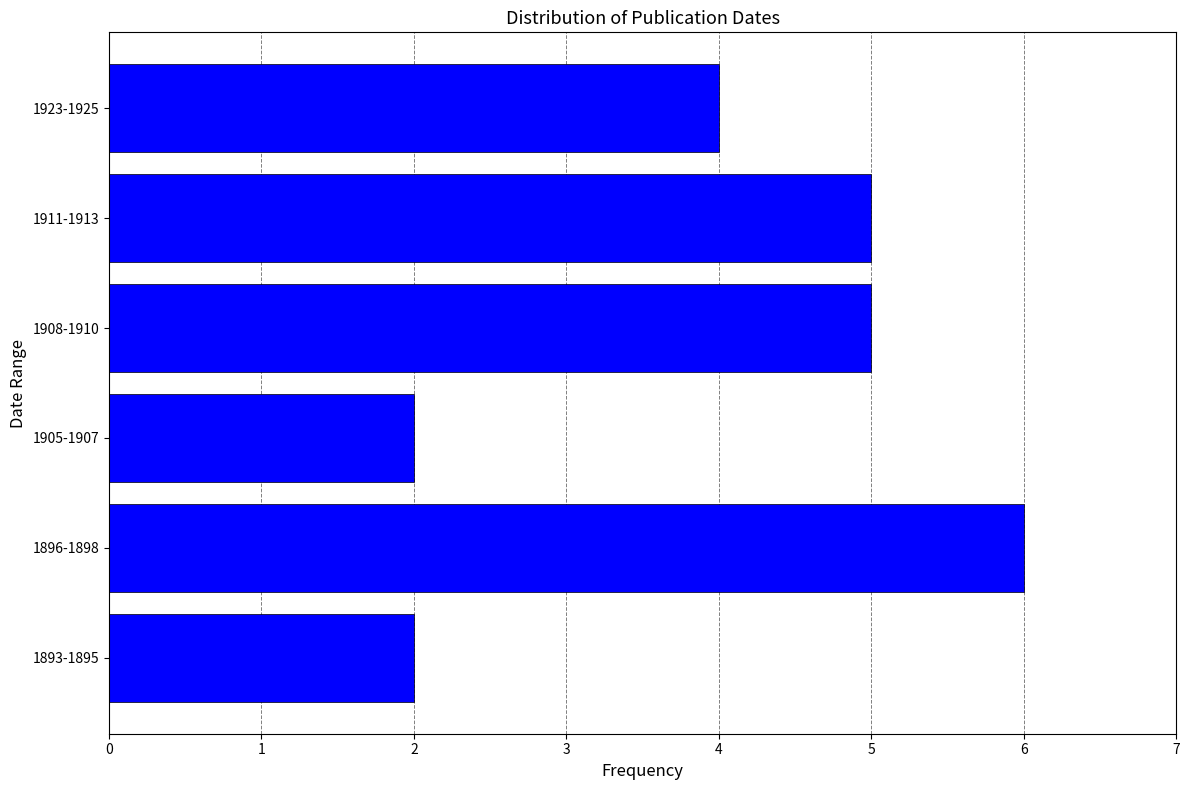

Reading bottom to top, what are all the values shown in this chart?

1893-1895=2	1896-1898=6	1905-1907=2	1908-1910=5	1911-1913=5	1923-1925=4